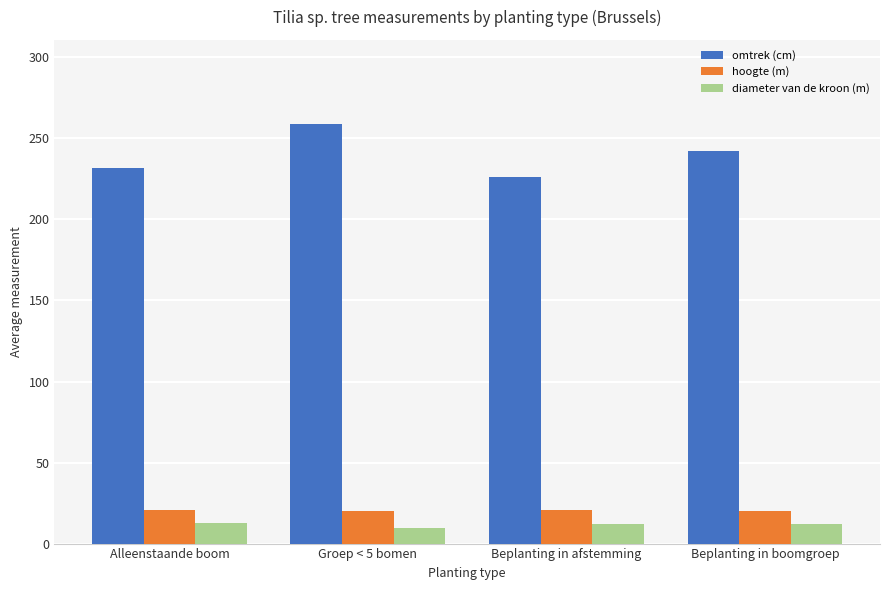

Read the hoogte (m) value at Beplanting in afstemming.

20.5